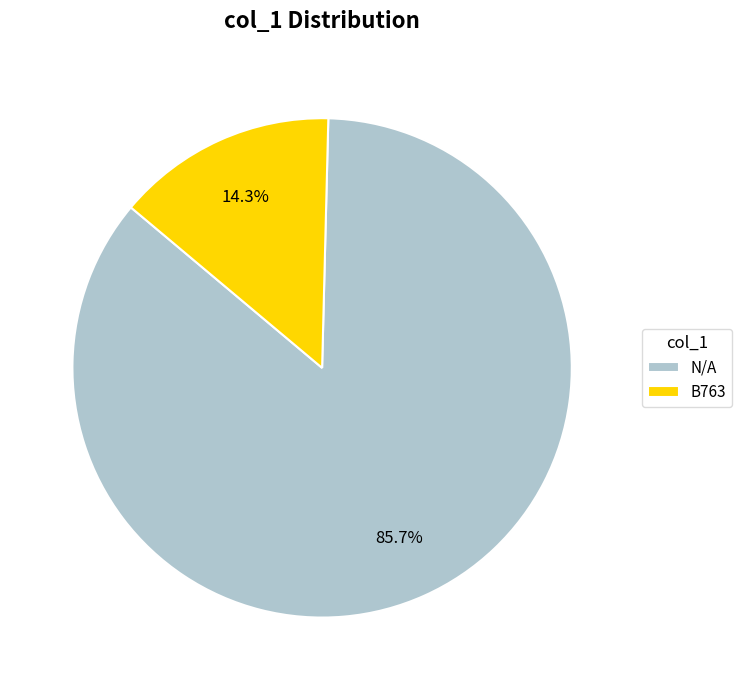

Which slice is the largest?

N/A